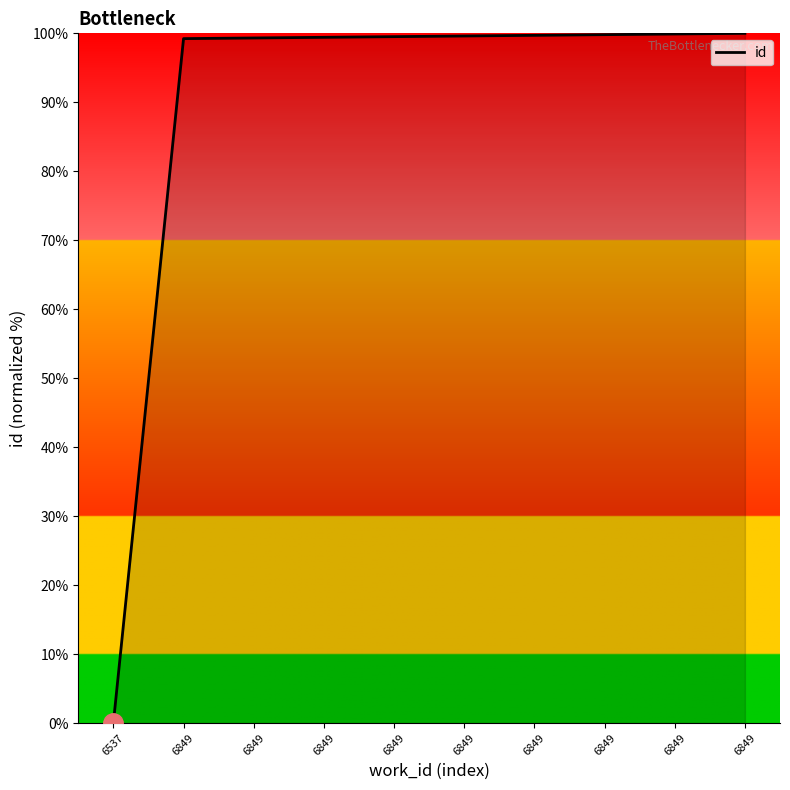

What is the average value?

89.7